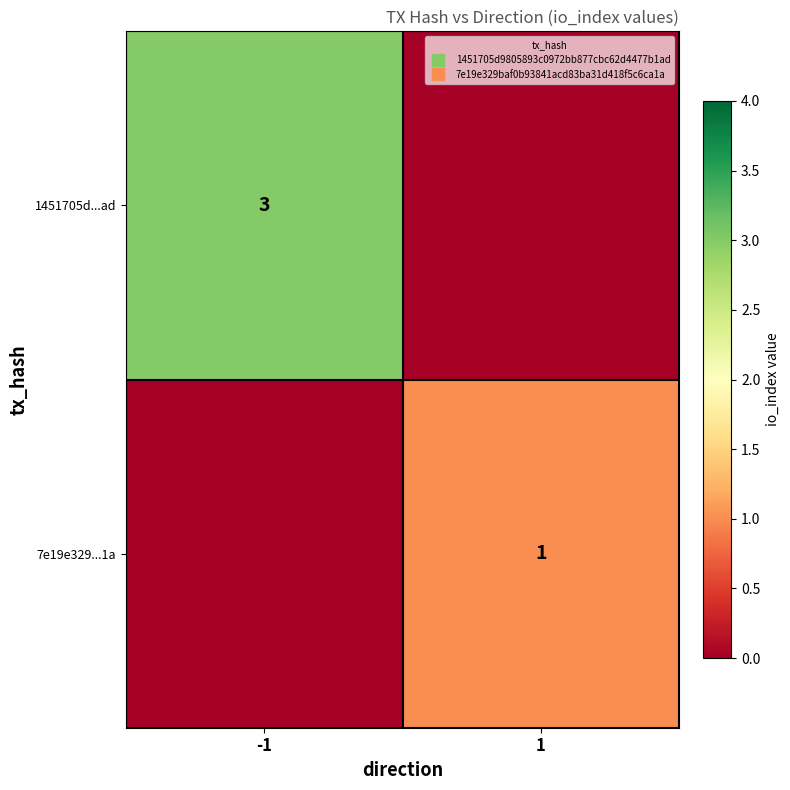

Which category has the lowest value across all series?

1